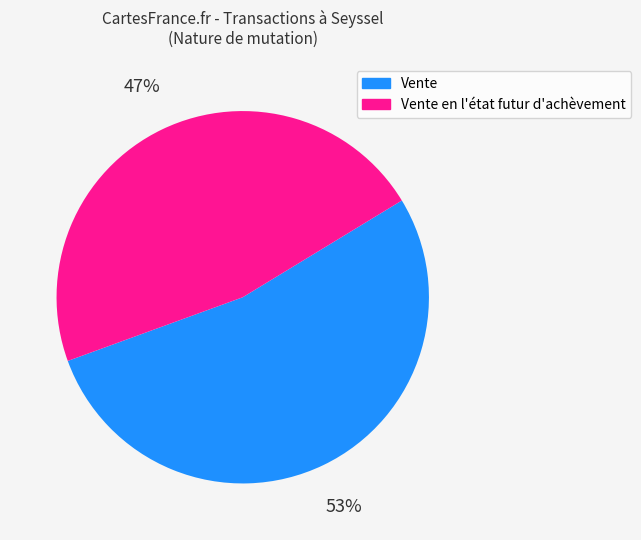

Do Vente and Vente en l'état futur d'achèvement together represent more than half of the pie?

Yes